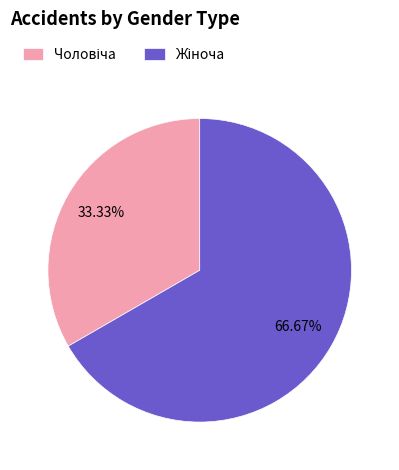

Does any single category account for the majority?

Yes